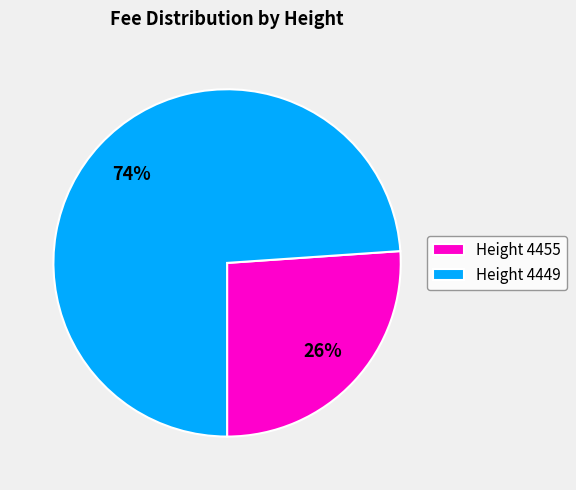

Count the number of slices in the pie.

2